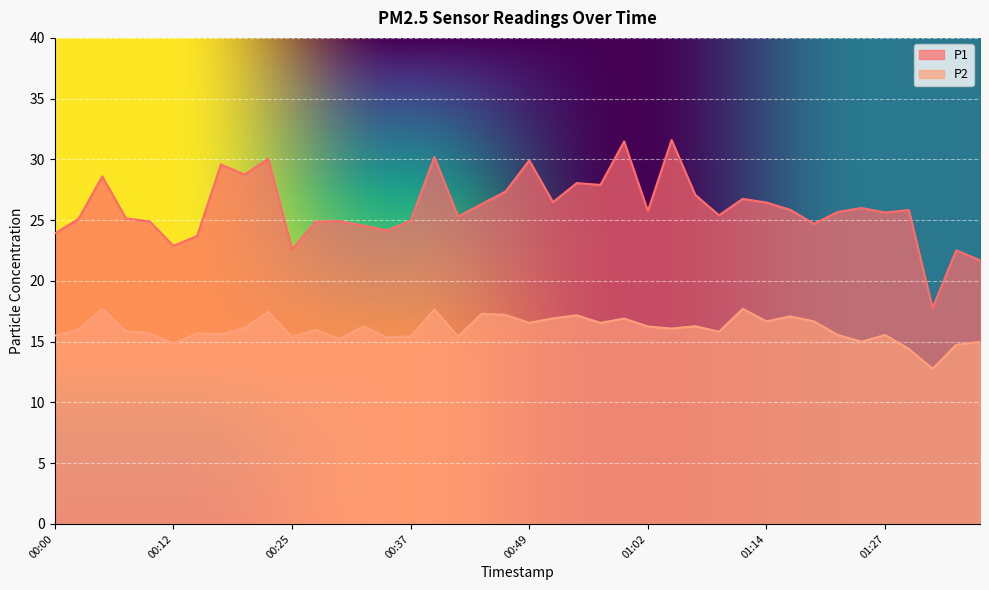

Which series has the largest total across all categories?

P1